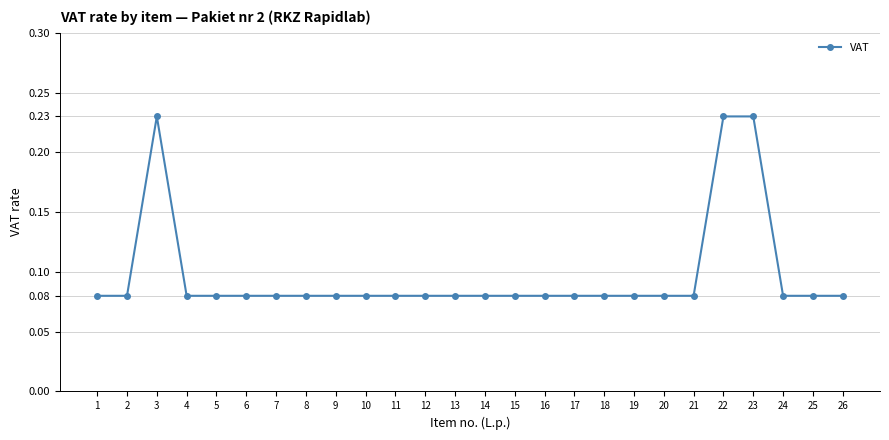

Count the values in the range 0 to 1.

26